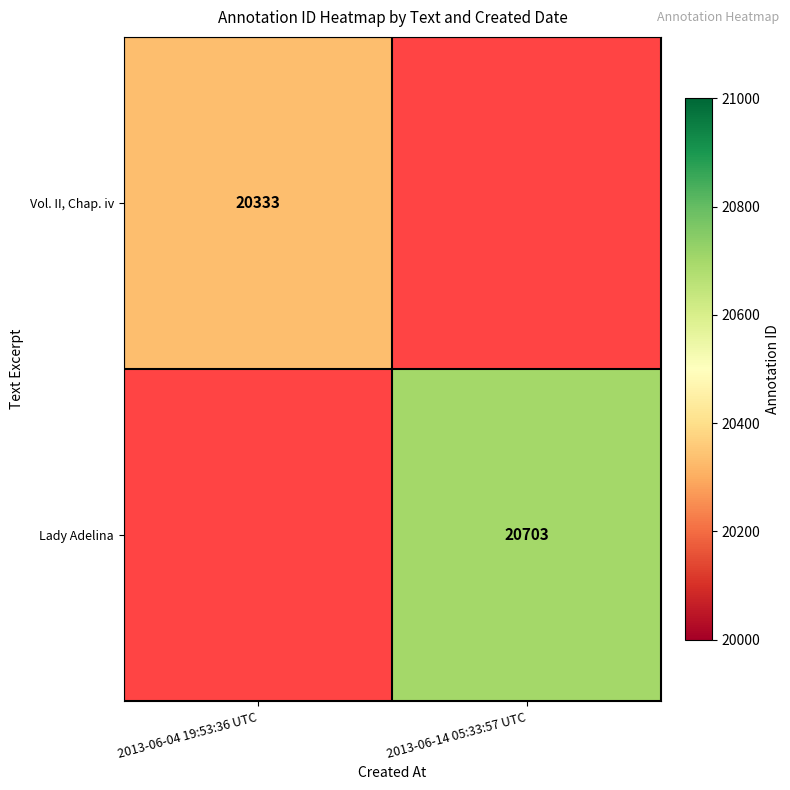

The Lady Adelina series shows 20703 at 2013-06-14 05:33:57 UTC. True or false?

True